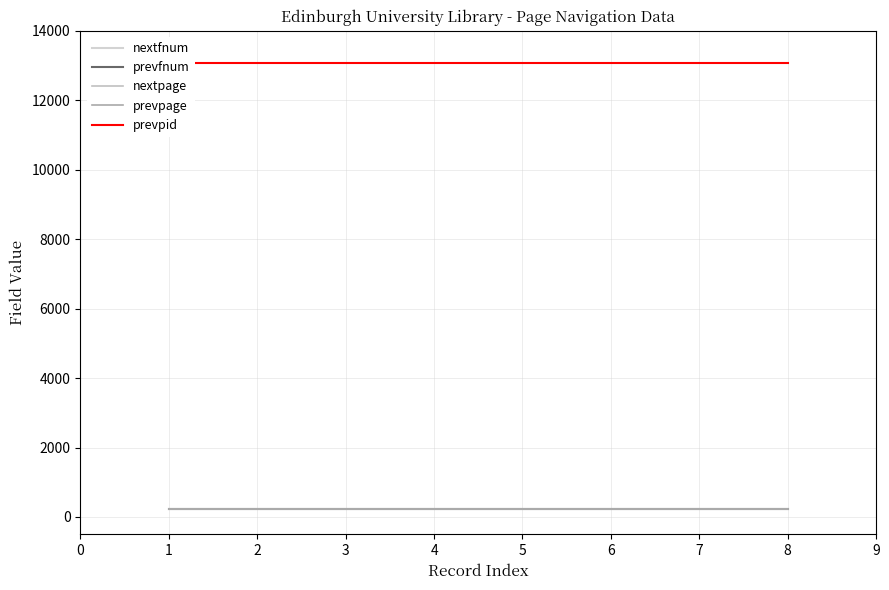

True or false: nextfnum and prevfnum cross at least once.

False